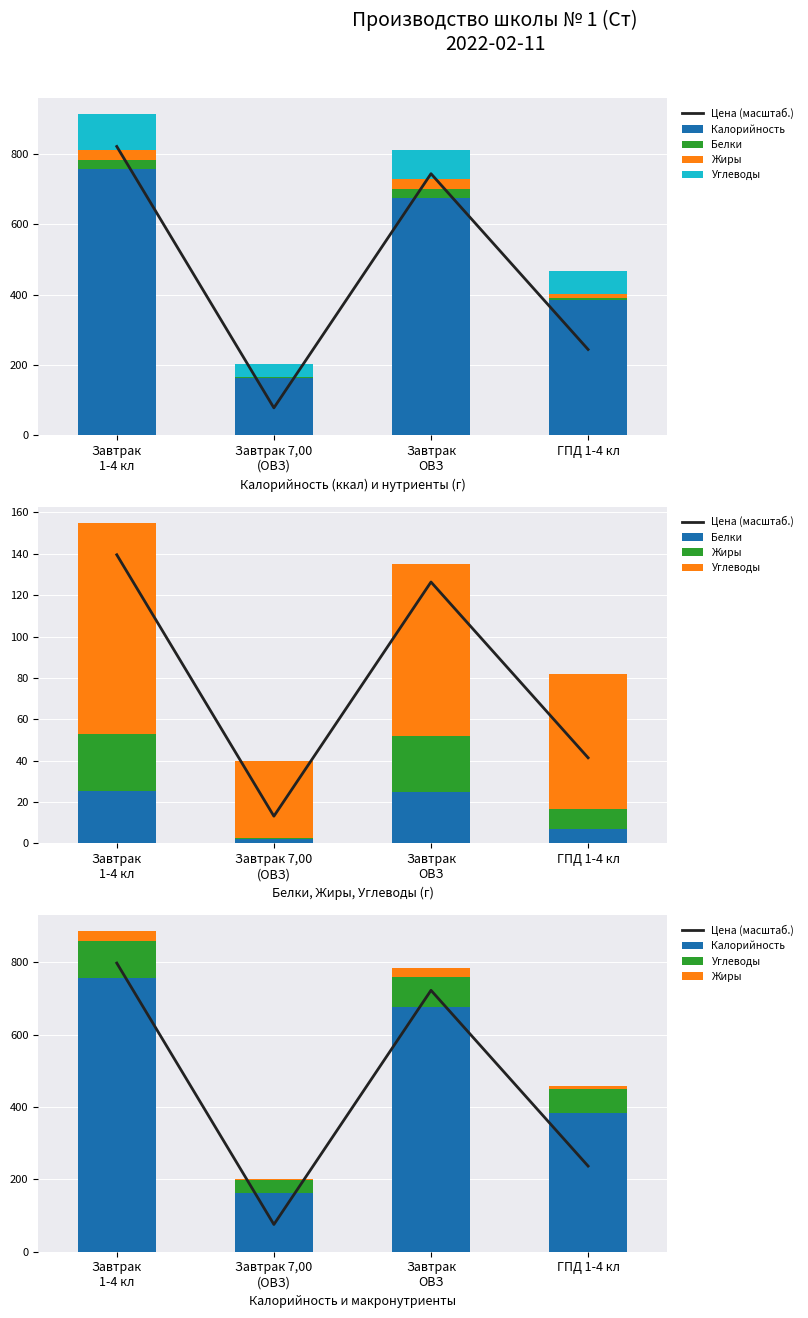

Which category has the highest value in the Цена (масштаб.) series?

Завтрак
1-4 кл